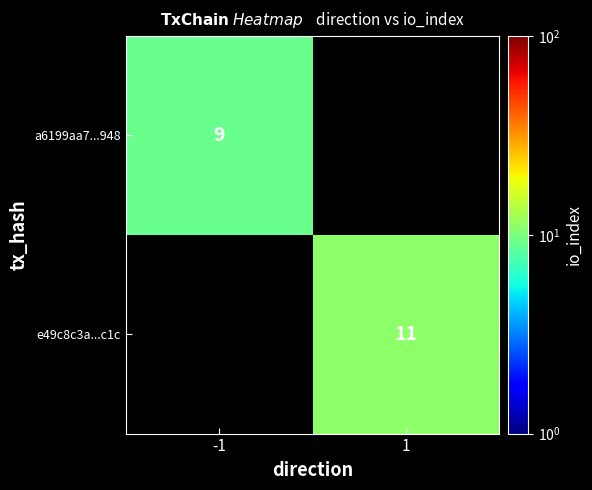

At how many categories does at least one series exceed 10?

1